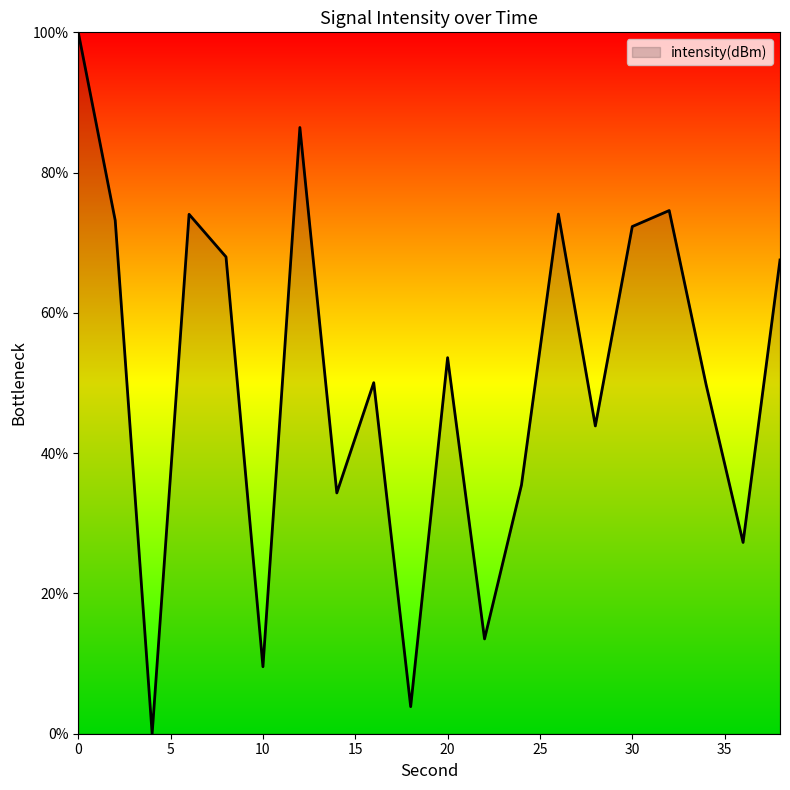

What is the difference between the maximum and minimum values?

100.0